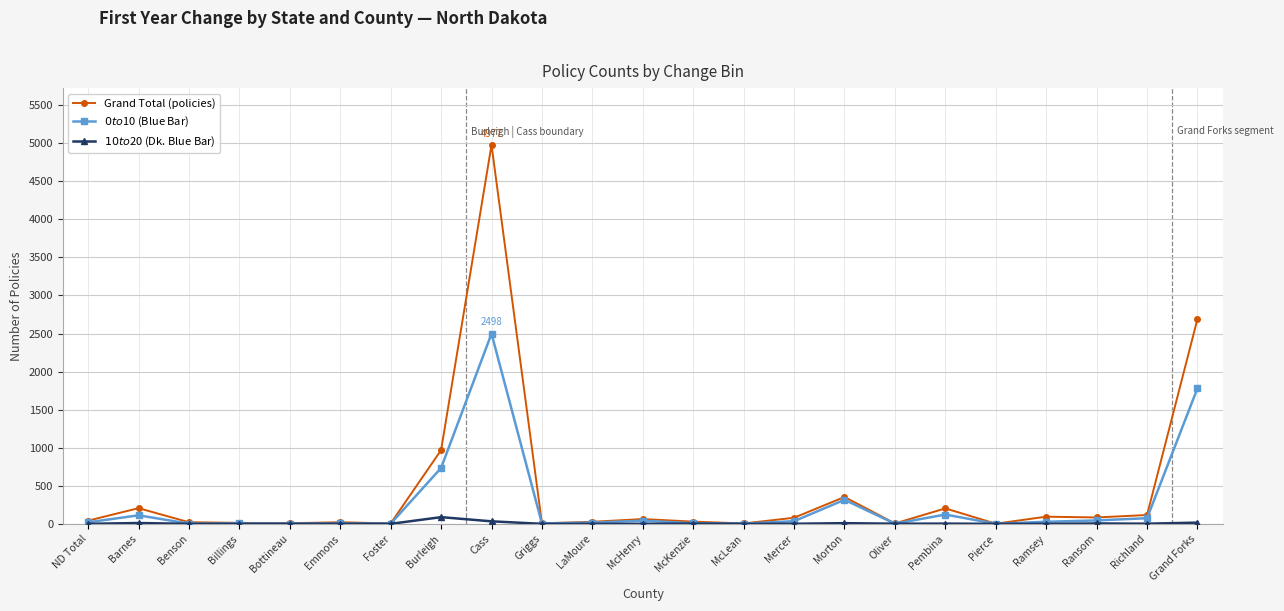

Count the number of categories in the chart.

23